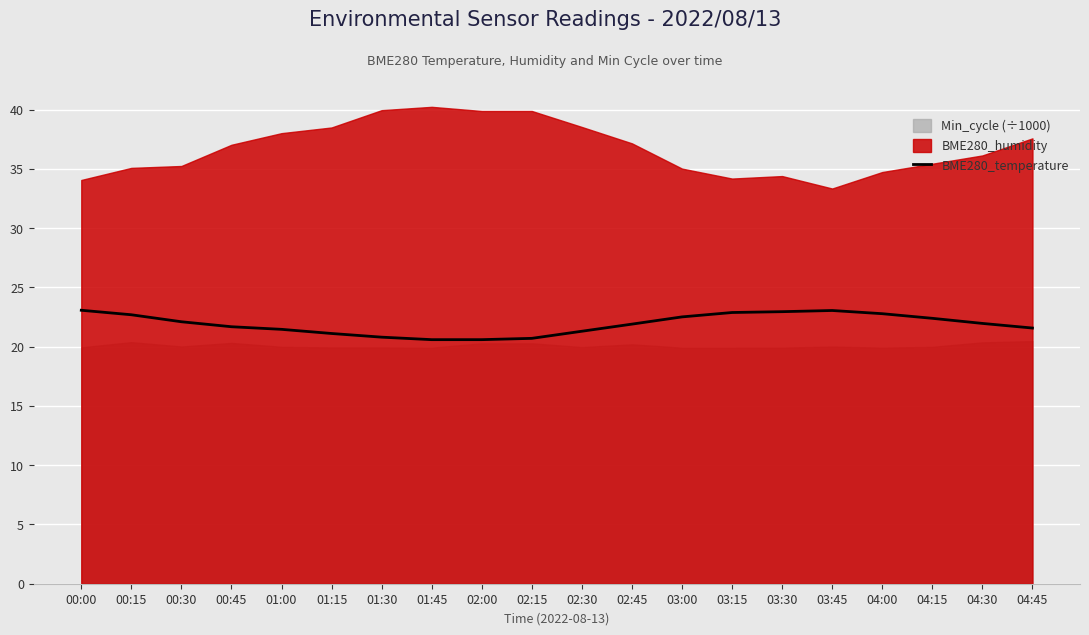

Reading left to right, list all the values displayed in this chart.

23.1	22.7	22.1	21.7	21.5	21.1	20.8	20.6	20.6	20.7	21.3	21.9	22.5	22.9	22.9	23.1	22.8	22.4	22.0	21.6